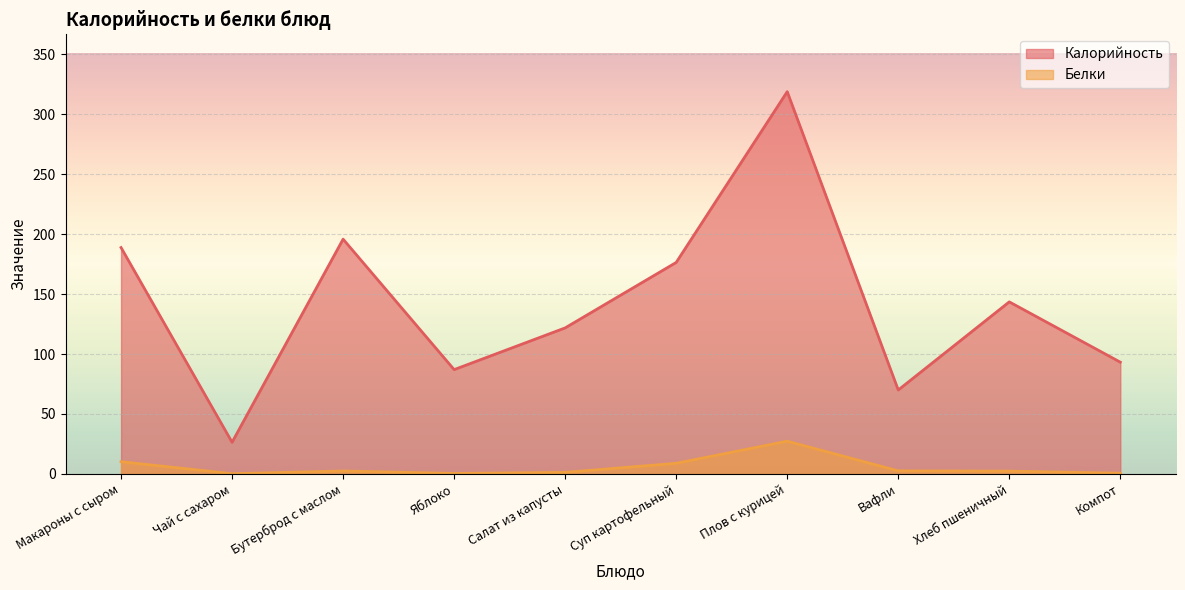

What are all the series names shown in the legend?

Калорийность, Белки